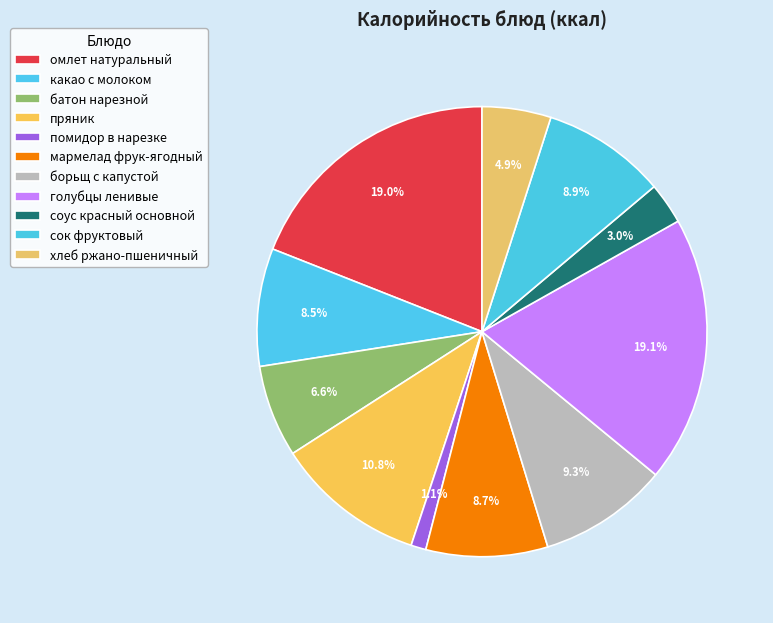

To the nearest percent, what portion does хлеб ржано-пшеничный represent?

5%